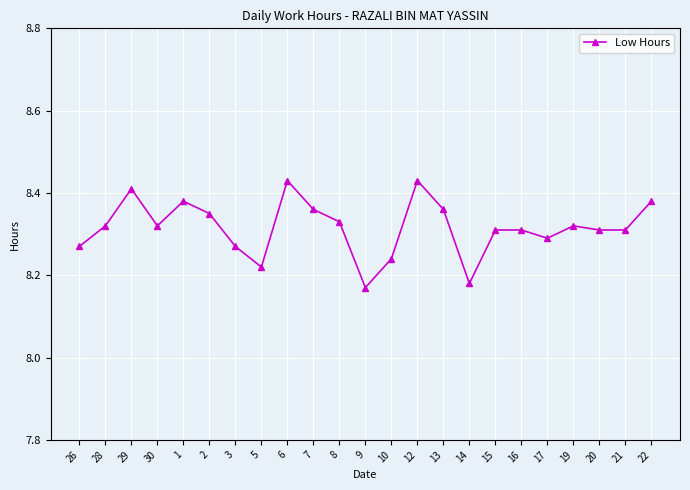

What is the sum of all values?

191.3